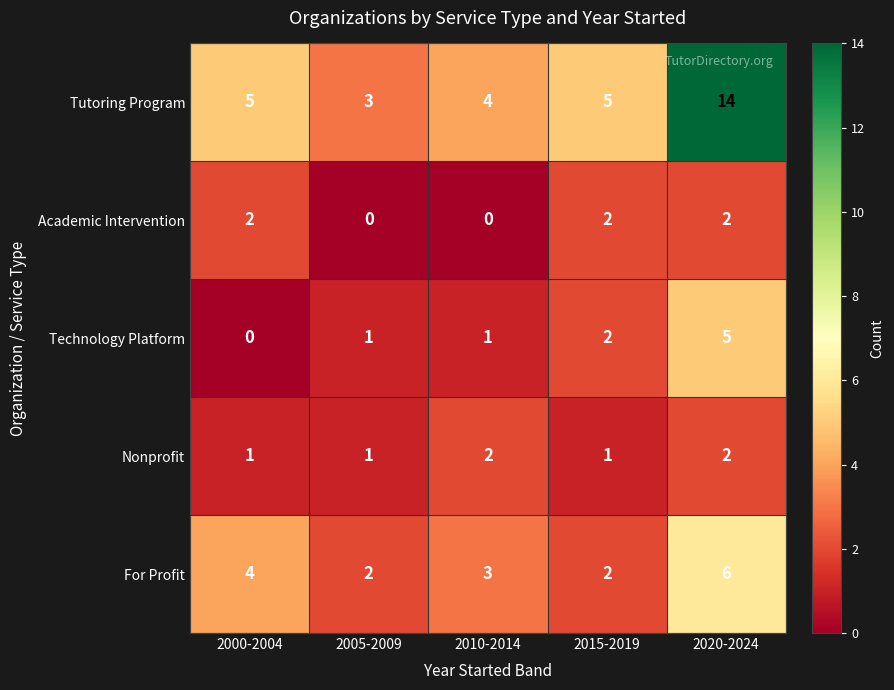

At which label is For Profit closest to 4?

2000-2004